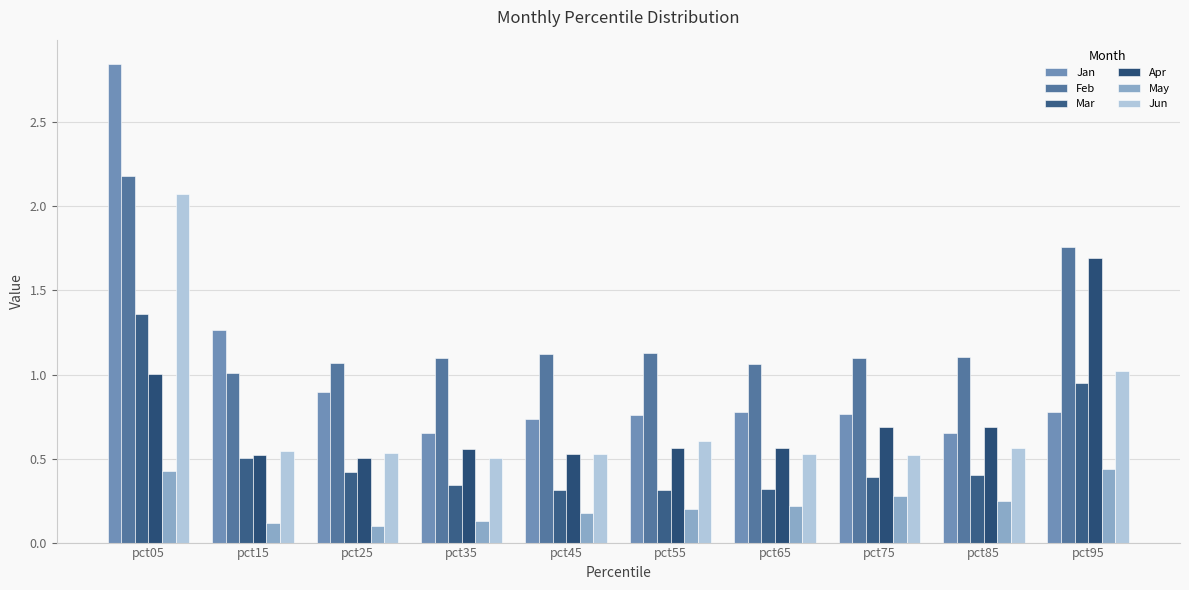

Which series has the widest spread of values?

Jan